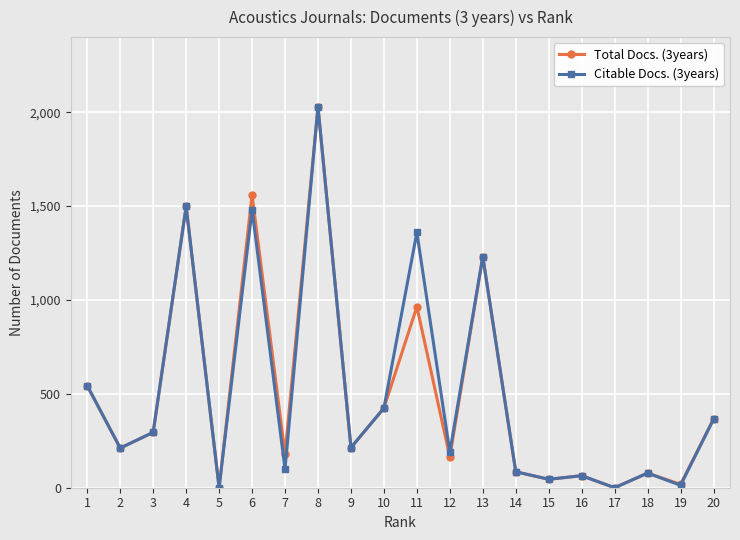

What is the sum of all Total Docs. (3years) values?

9967